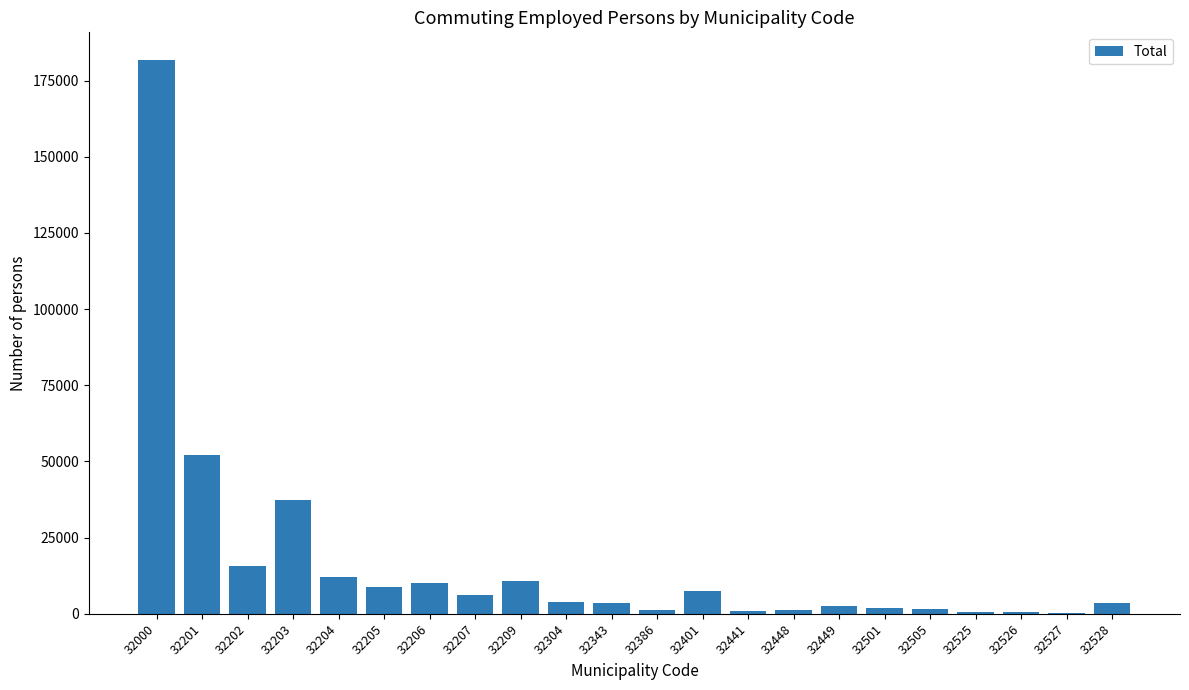

What is the sum of all values?

363476